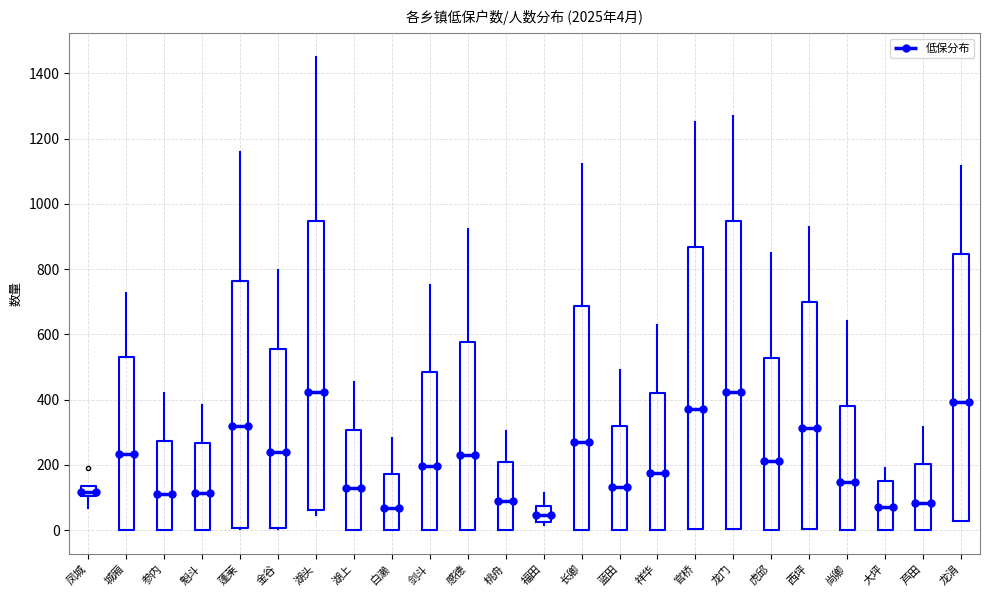

Which box has the lowest median line?

福田